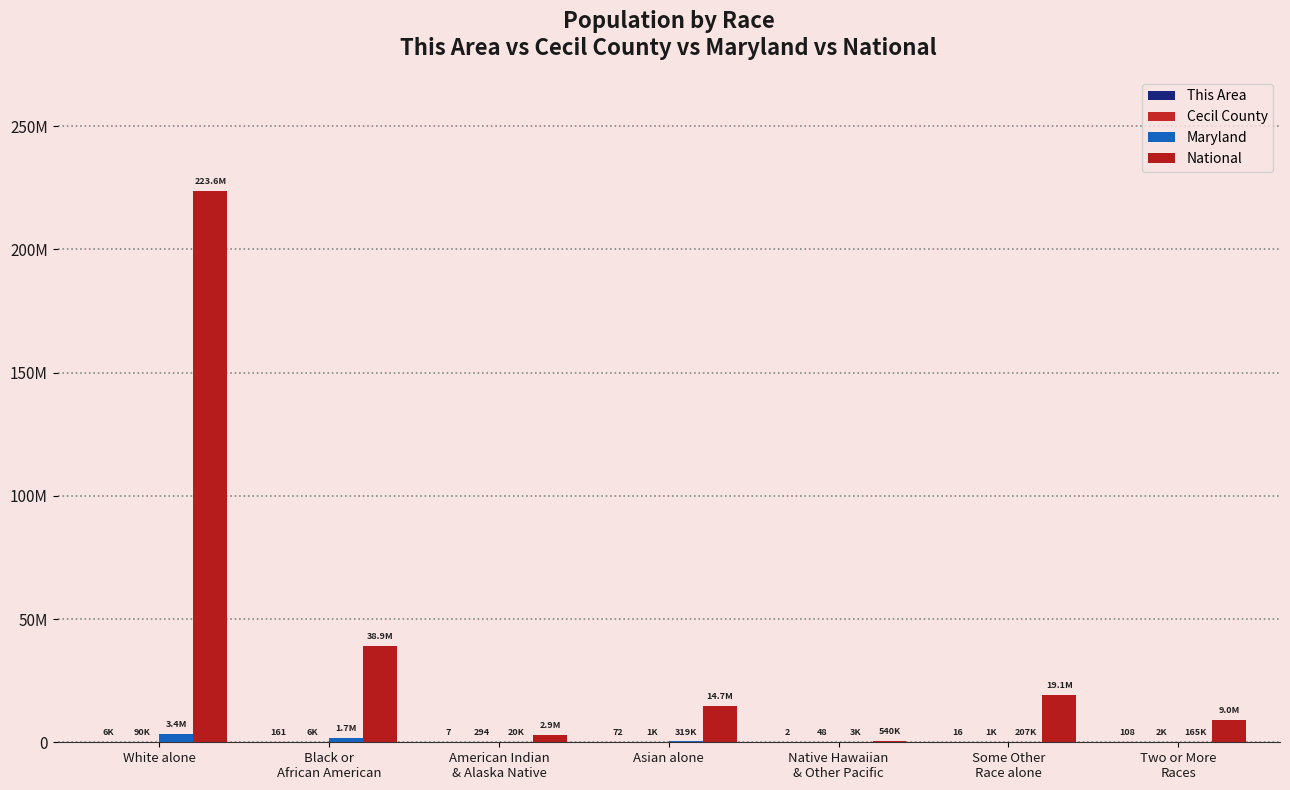

Are the bars horizontal?

No